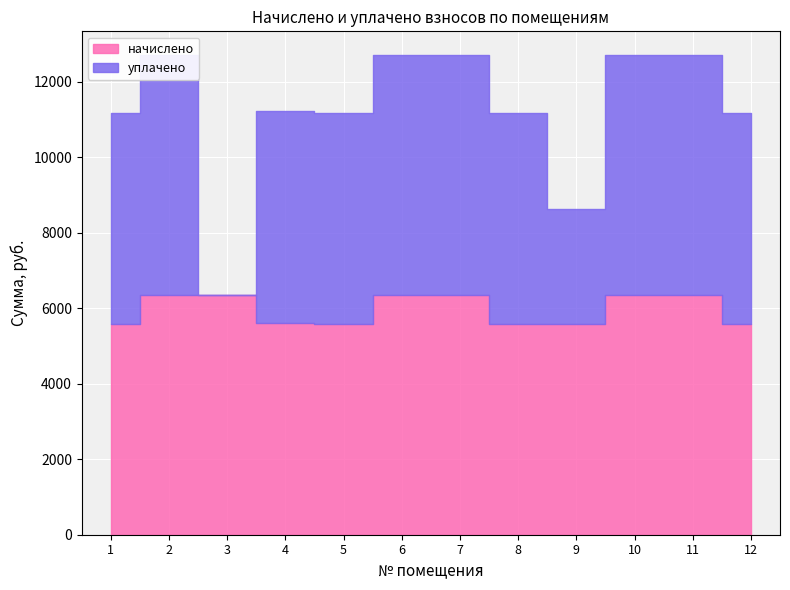

What is the value of the начислено point at the 8th from the left?

5576.6